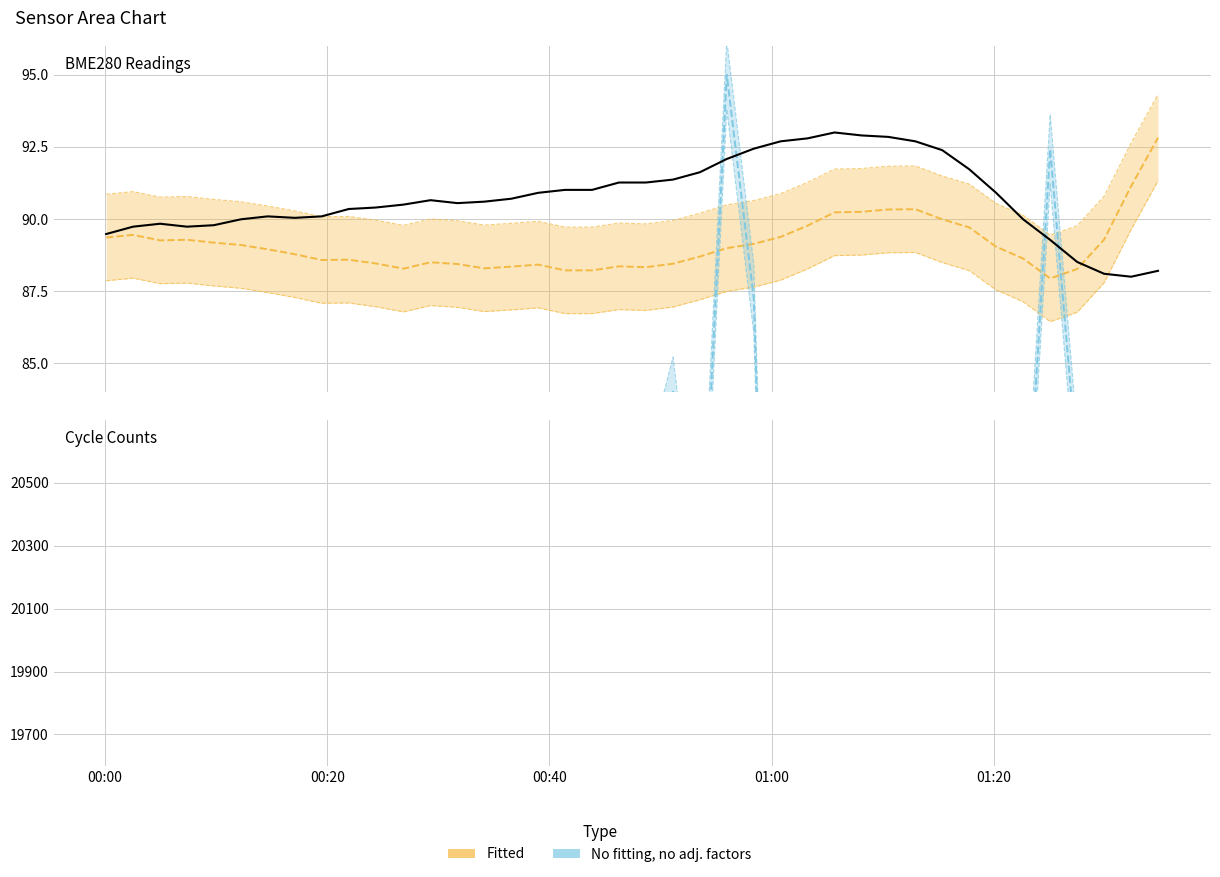

At which label is BME280_humidity closest to 90?

2021/11/06 01:15:20